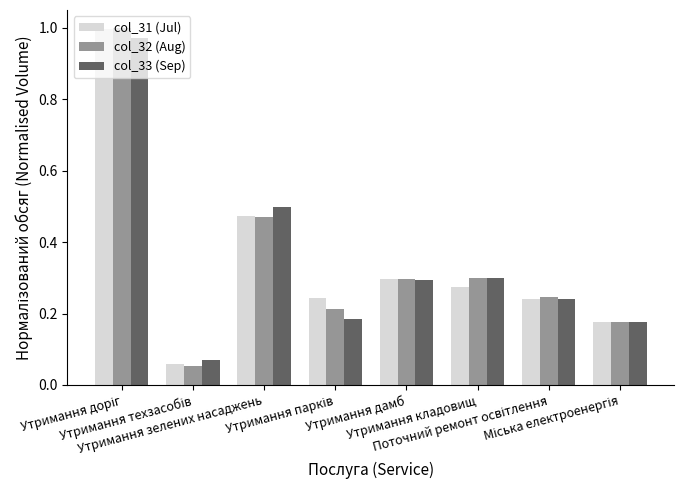

Which series has the largest range (max minus min)?

col_32 (Aug)